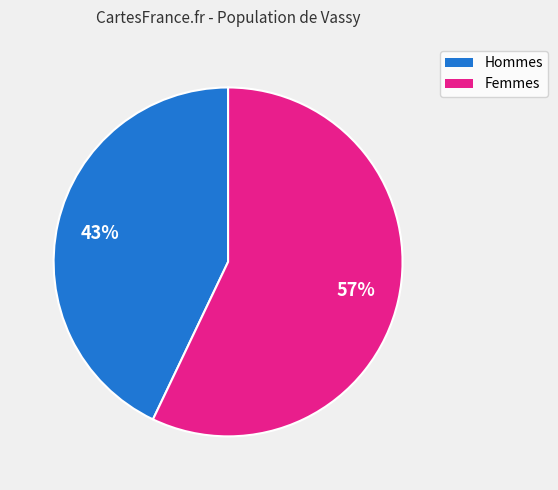

Is there any slice that represents more than half of the pie?

Yes